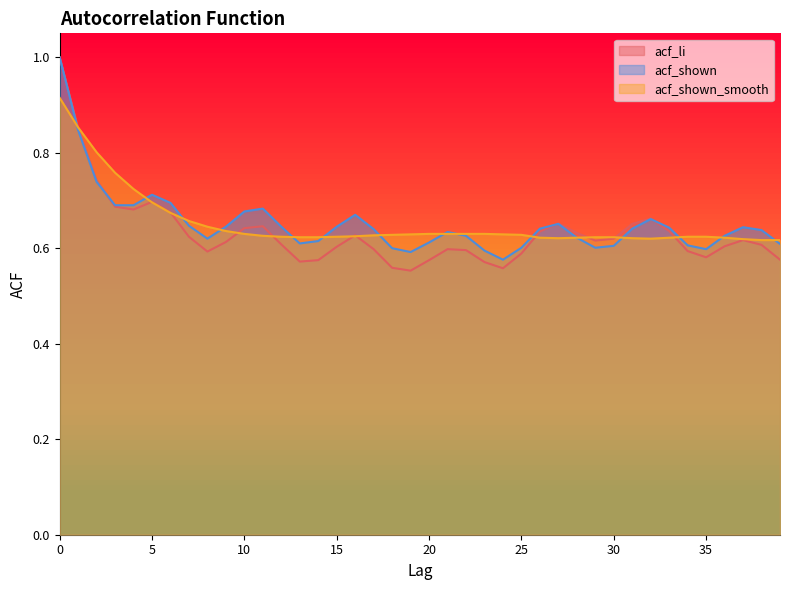

List the labels in order of acf_shown value, smallest first.

24, 19, 23, 35, 18, 25, 29, 30, 34, 39, 13, 20, 14, 8, 28, 22, 36, 21, 38, 17, 26, 31, 33, 37, 9, 12, 15, 7, 27, 32, 16, 10, 11, 3, 4, 6, 5, 2, 1, 0